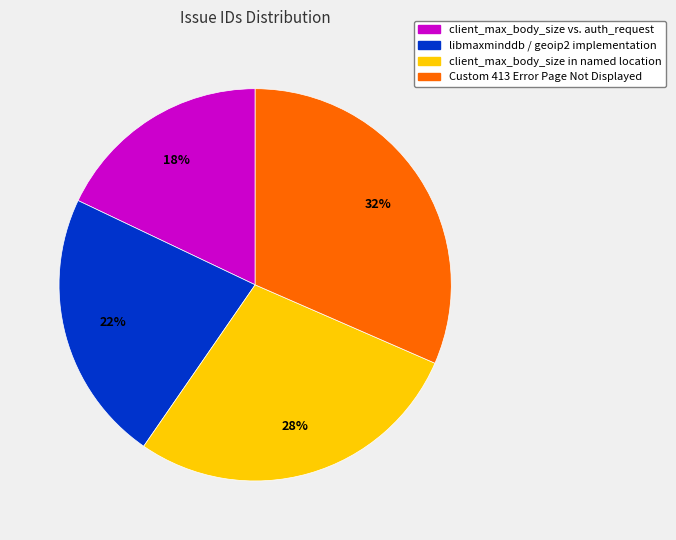

Which has a higher value, libmaxminddb / geoip2 implementation or client_max_body_size in named location?

client_max_body_size in named location